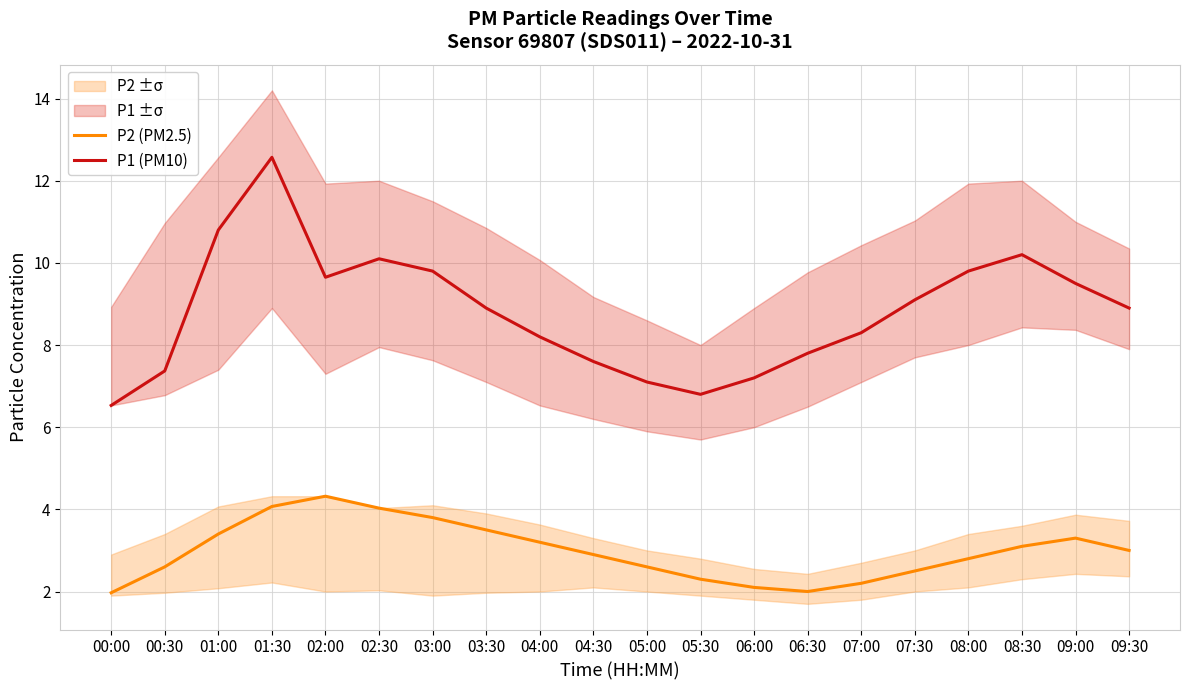

How many interior local valleys does the P1 (PM10) series have?

2